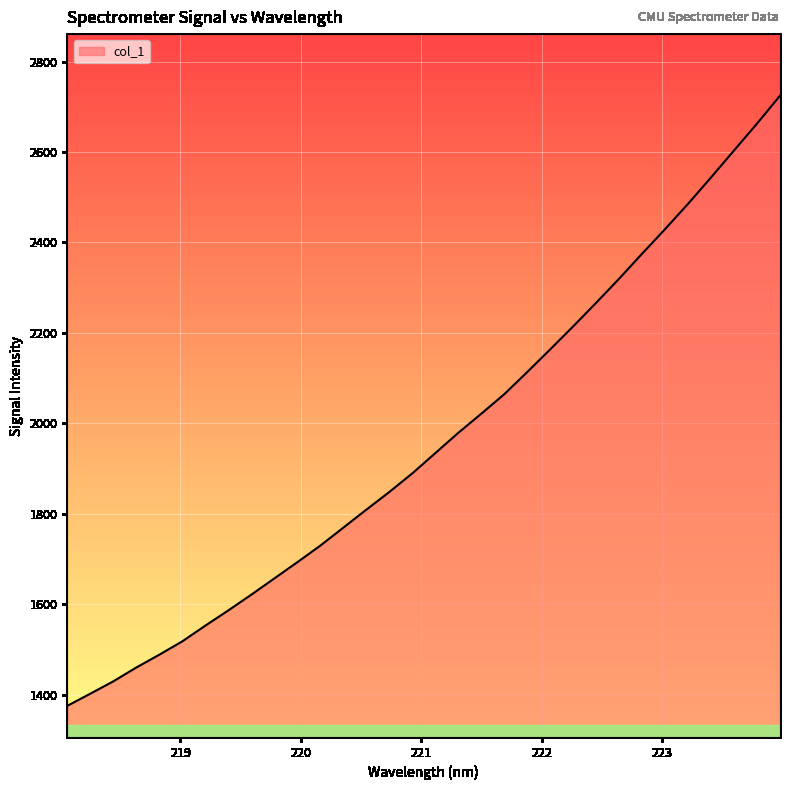

True or false: the data has more than 2 interior local peaks.

False